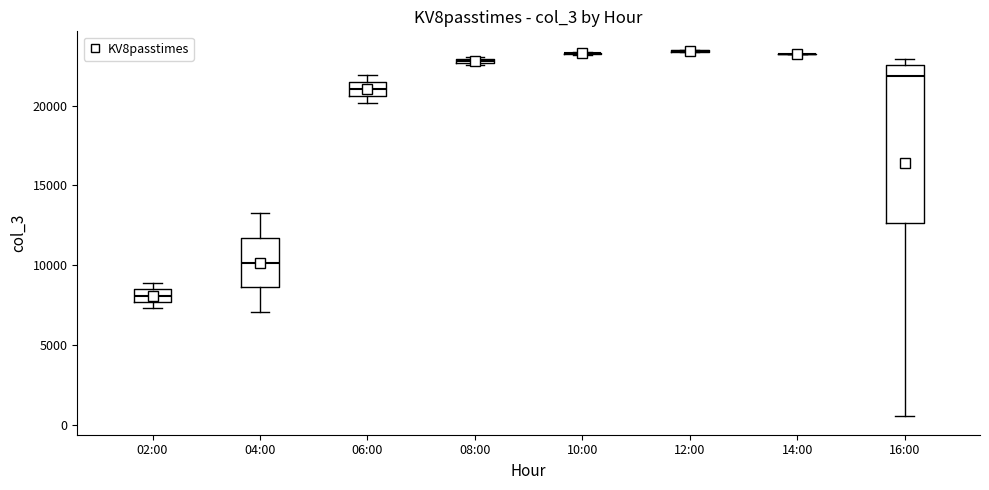

Which box is the tallest, from its lower edge to its upper edge?

16:00